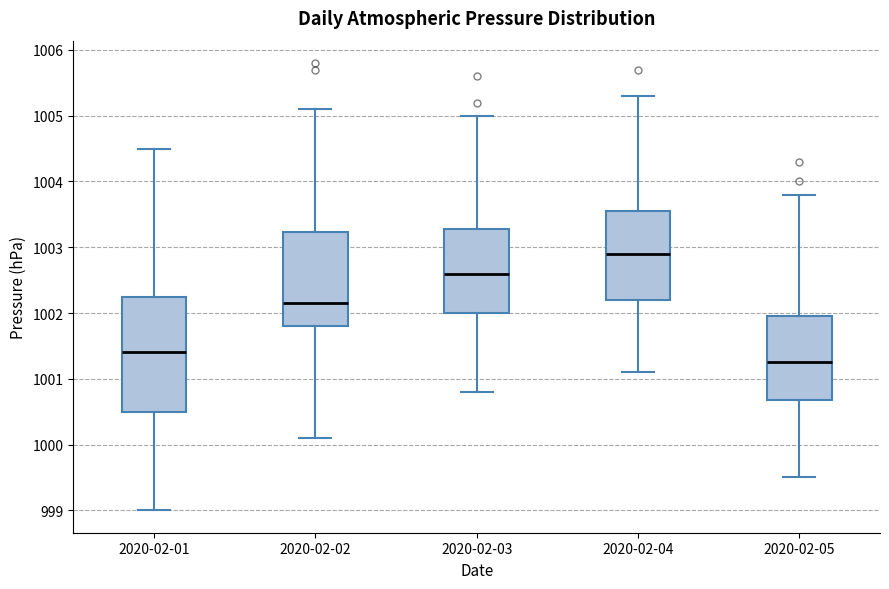

Reading left to right, transcribe this box plot: for each box, give where its median line is, the range the box spans, and where its two whiskers end, as read against the y-axis. The values are not printed on the chart, so give them approximately, as read against the axis.

2020-02-01: median 1001.4, box 1000.5 to 1002.3, whiskers 999.0 to 1004.5
2020-02-02: median 1002.2, box 1001.8 to 1003.2, whiskers 1000.1 to 1005.1
2020-02-03: median 1002.6, box 1002.0 to 1003.3, whiskers 1000.8 to 1005.0
2020-02-04: median 1002.9, box 1002.2 to 1003.6, whiskers 1001.1 to 1005.3
2020-02-05: median 1001.3, box 1000.7 to 1002.0, whiskers 999.5 to 1003.8